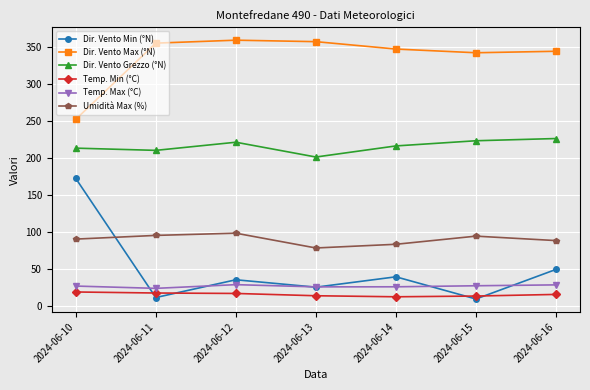

Does the chart have visible grid lines?

Yes